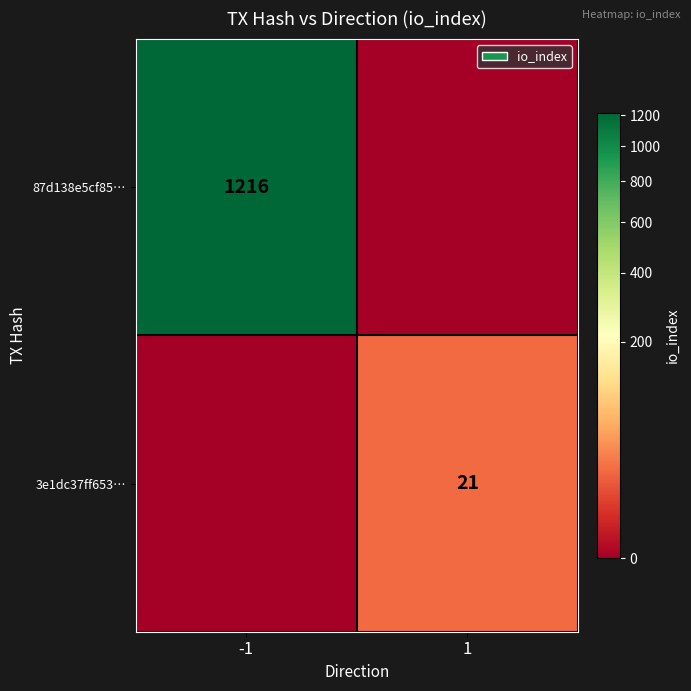

Is it true that 3e1dc37ff653… equals 9 at 1?

False